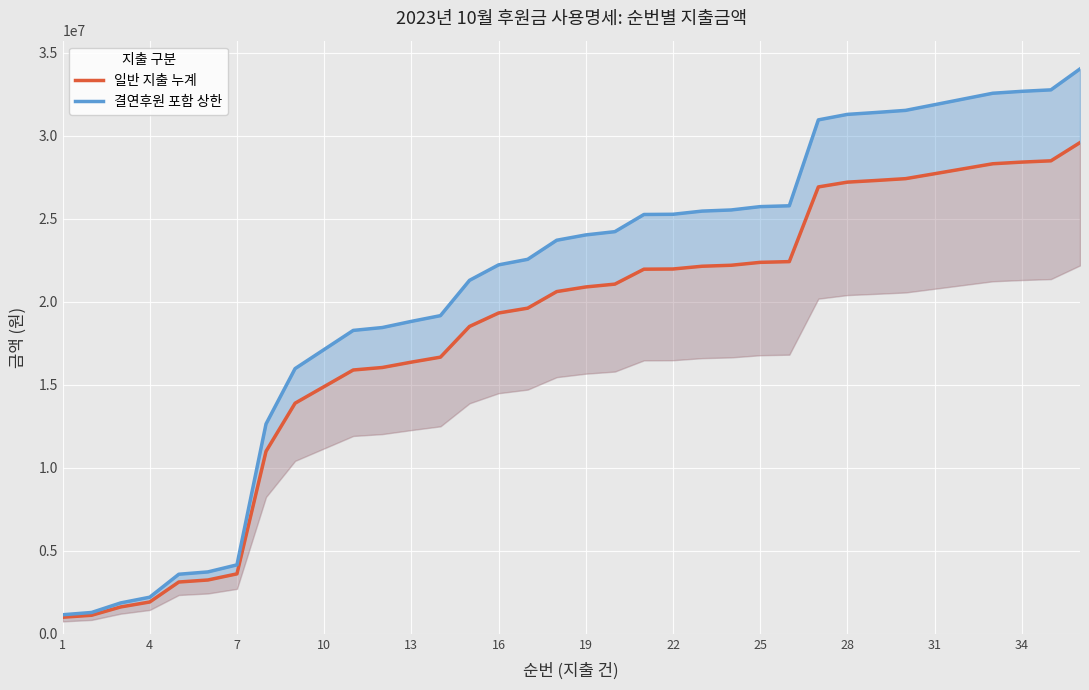

True or false: 결연후원 포함 상한 has more than 0 interior local peaks.

False